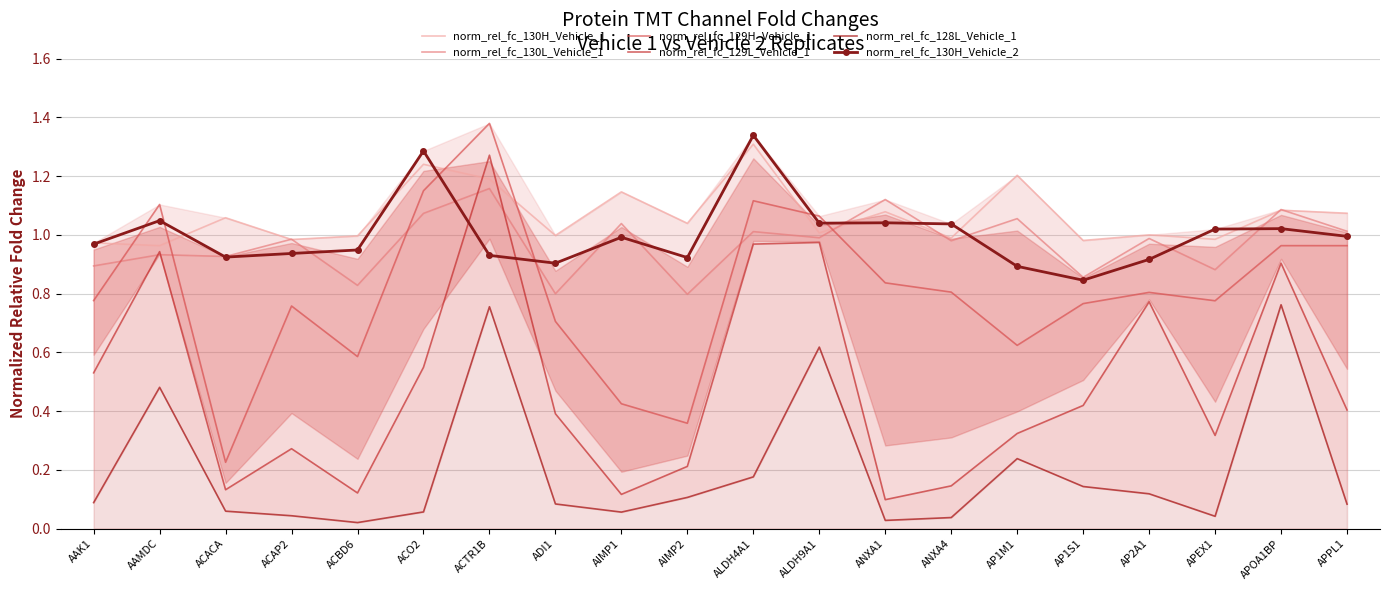

Reading right to left, list all the values displayed in this chart.

norm_rel_fc_130H_Vehicle_1: 1.1	1.1	1.0	1.0	1.0	1.2	1.0	1.1	1.0	1.3	1.0	1.1	1.0	1.2	1.2	1.0	1.0	1.1	1.0	1.0
norm_rel_fc_130L_Vehicle_1: 1.0	1.1	0.9	1.0	0.9	1.1	1.0	1.1	1.0	1.0	0.8	1.0	0.8	1.2	1.1	0.8	1.0	0.9	0.9	0.9
norm_rel_fc_129H_Vehicle_1: 1.0	1.0	0.8	0.8	0.8	0.6	0.8	0.8	1.1	1.1	0.4	0.4	0.7	1.4	1.1	0.6	0.8	0.2	1.1	0.8
norm_rel_fc_129L_Vehicle_1: 0.4	0.9	0.3	0.8	0.4	0.3	0.1	0.1	1.0	1.0	0.2	0.1	0.4	1.3	0.5	0.1	0.3	0.1	0.9	0.5
norm_rel_fc_128L_Vehicle_1: 0.1	0.8	0.0	0.1	0.1	0.2	0.0	0.0	0.6	0.2	0.1	0.1	0.1	0.8	0.1	0.0	0.0	0.1	0.5	0.1
norm_rel_fc_130H_Vehicle_2: 1.0	1.0	1.0	0.9	0.8	0.9	1.0	1.0	1.0	1.3	0.9	1.0	0.9	0.9	1.3	0.9	0.9	0.9	1.0	1.0